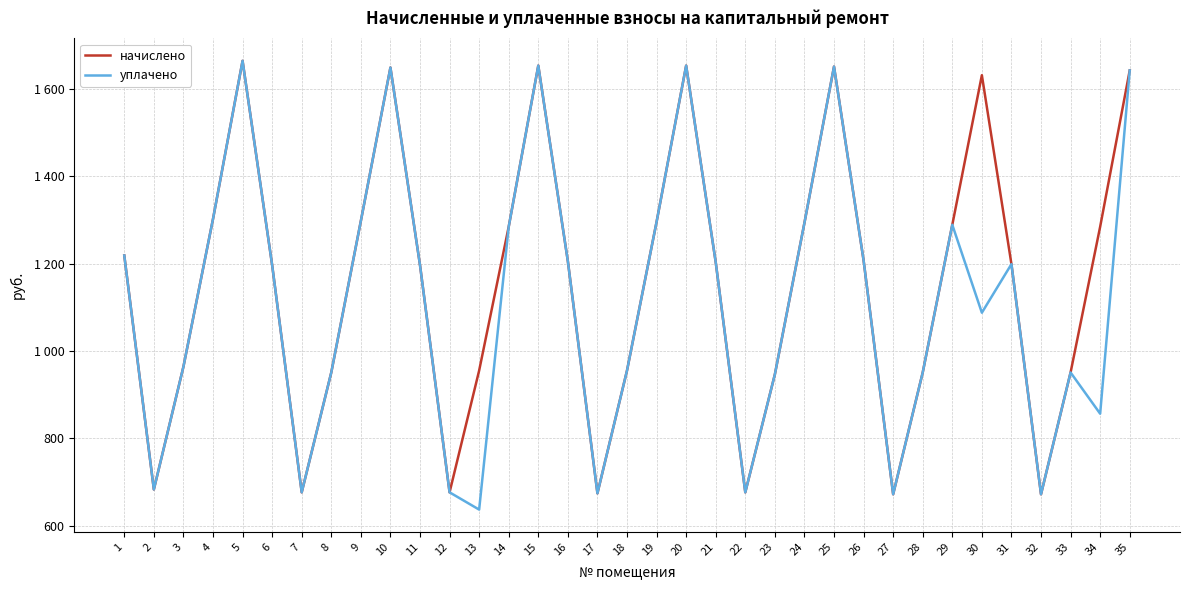

What is the maximum value shown in the chart?

1664.6